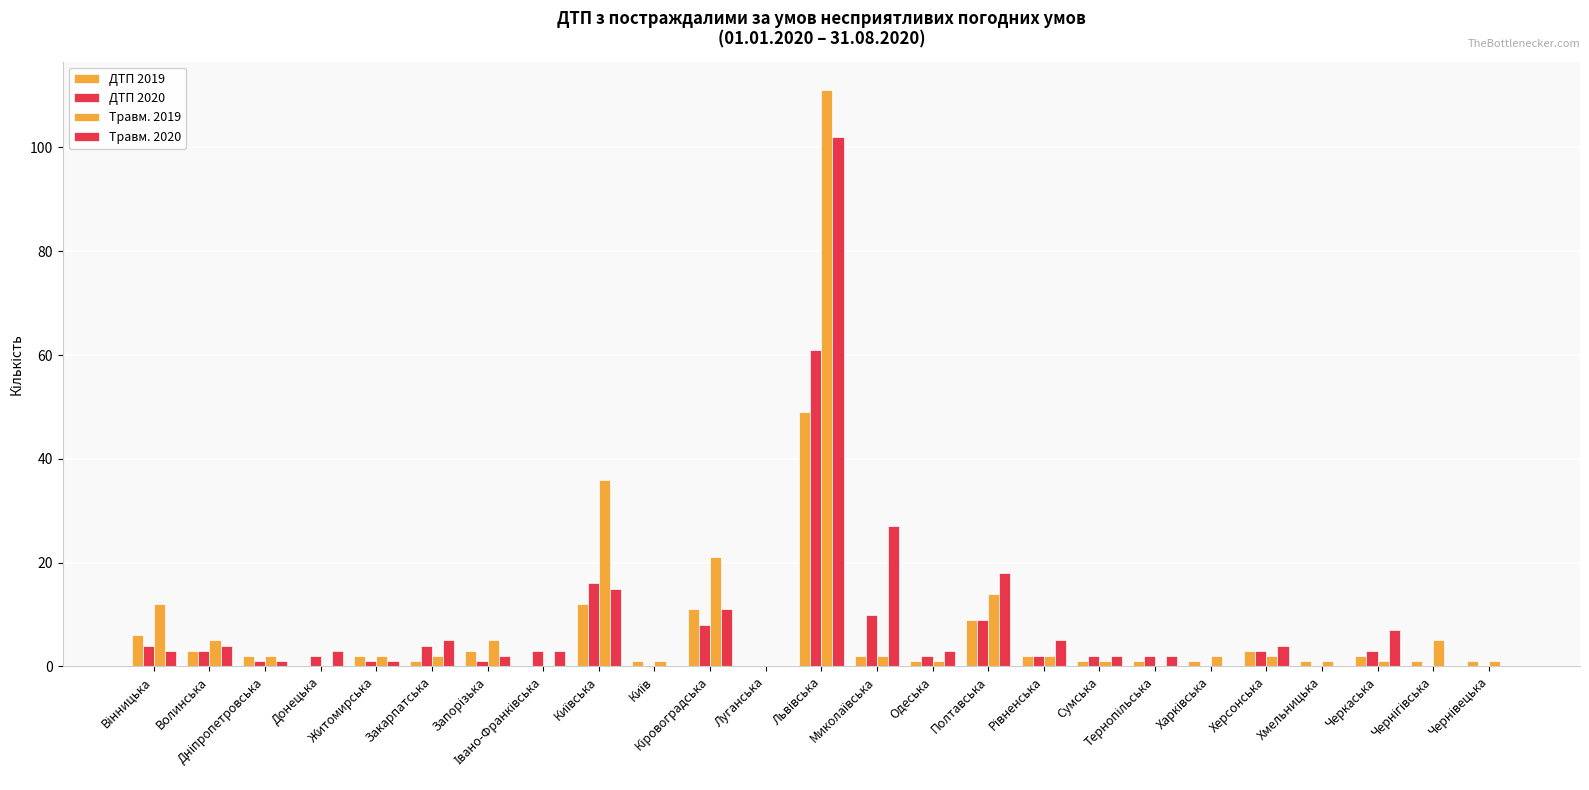

The ДТП 2020 series shows 7 at Київська. True or false?

False